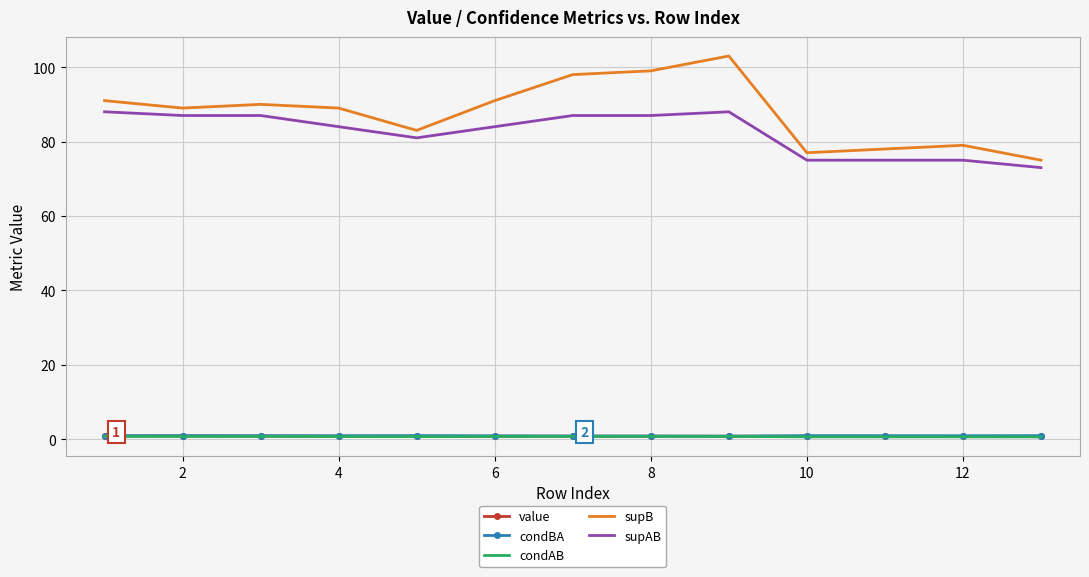

What is the highest value of the supAB series?

88.0